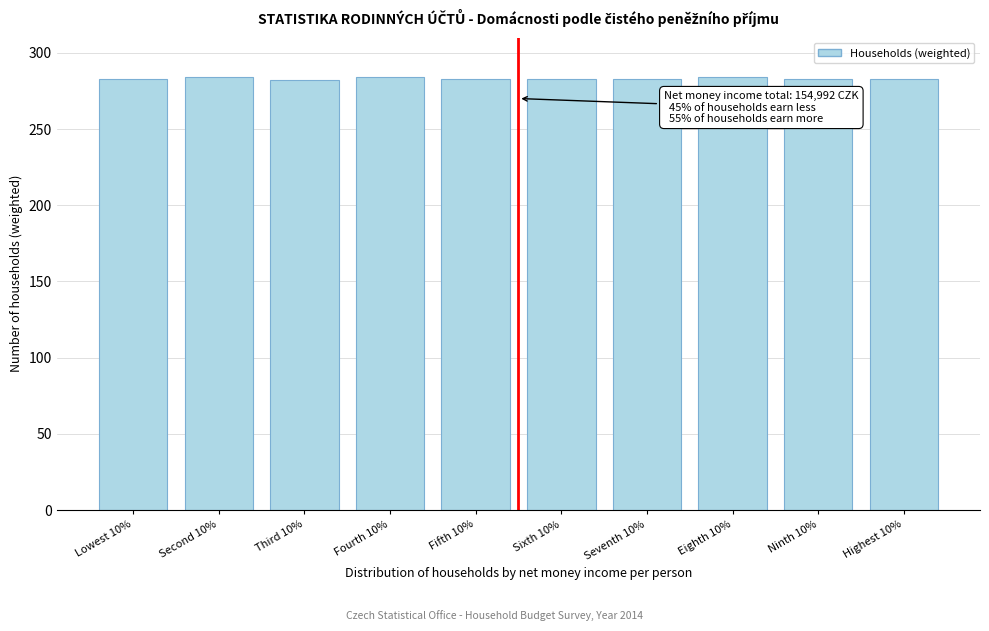

What is the sum of the values at Fifth 10% and Highest 10%?

566